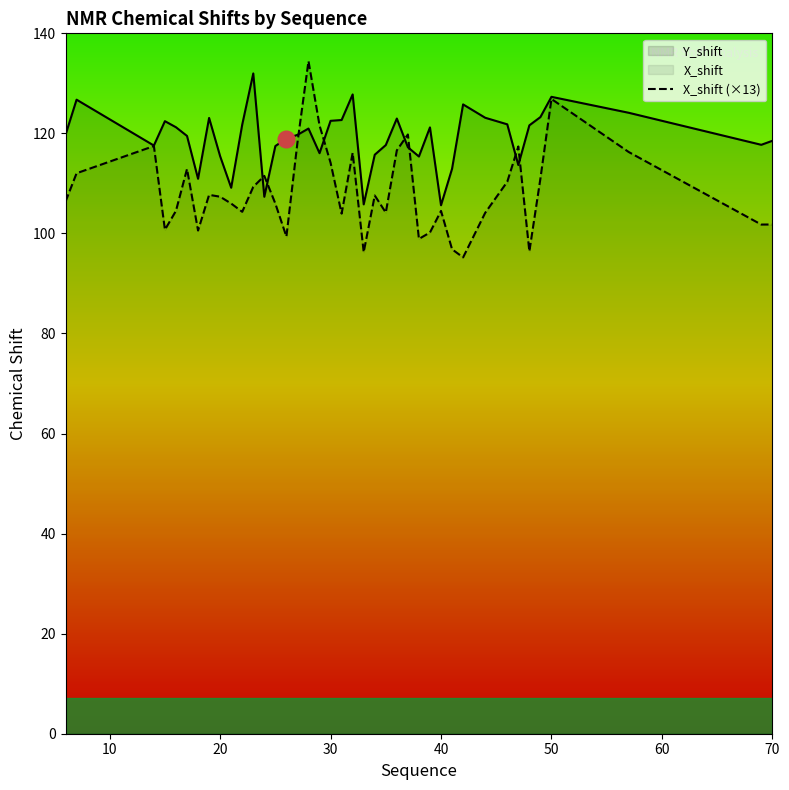

How many intersections are there between X_shift (×13) and Y_shift?

8